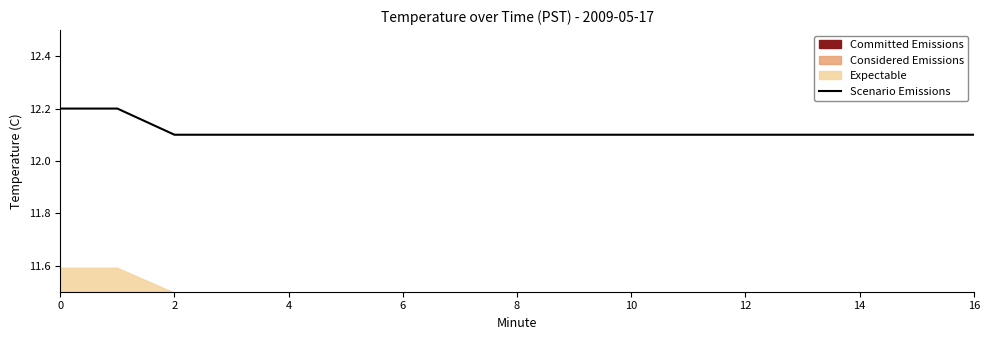

True or false: Scenario Emissions has a value of 7.0 at 2.

False